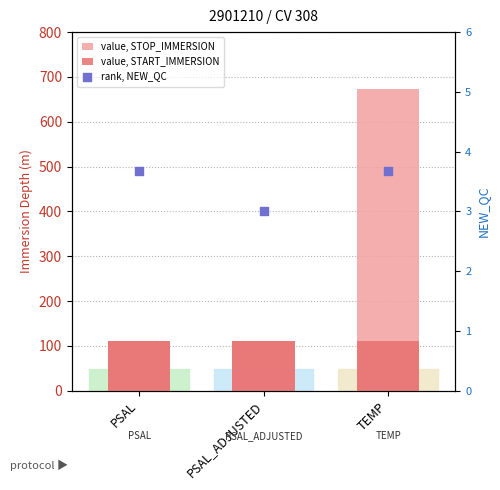

Is the value of rank, NEW_QC at PSAL greater than the value of value, STOP_IMMERSION at PSAL?

No